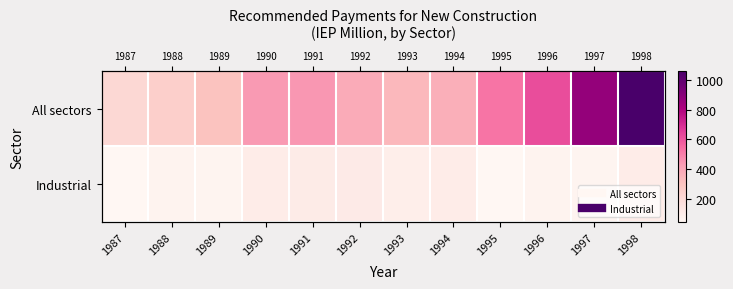

What is the sum of all Industrial values?

925.6